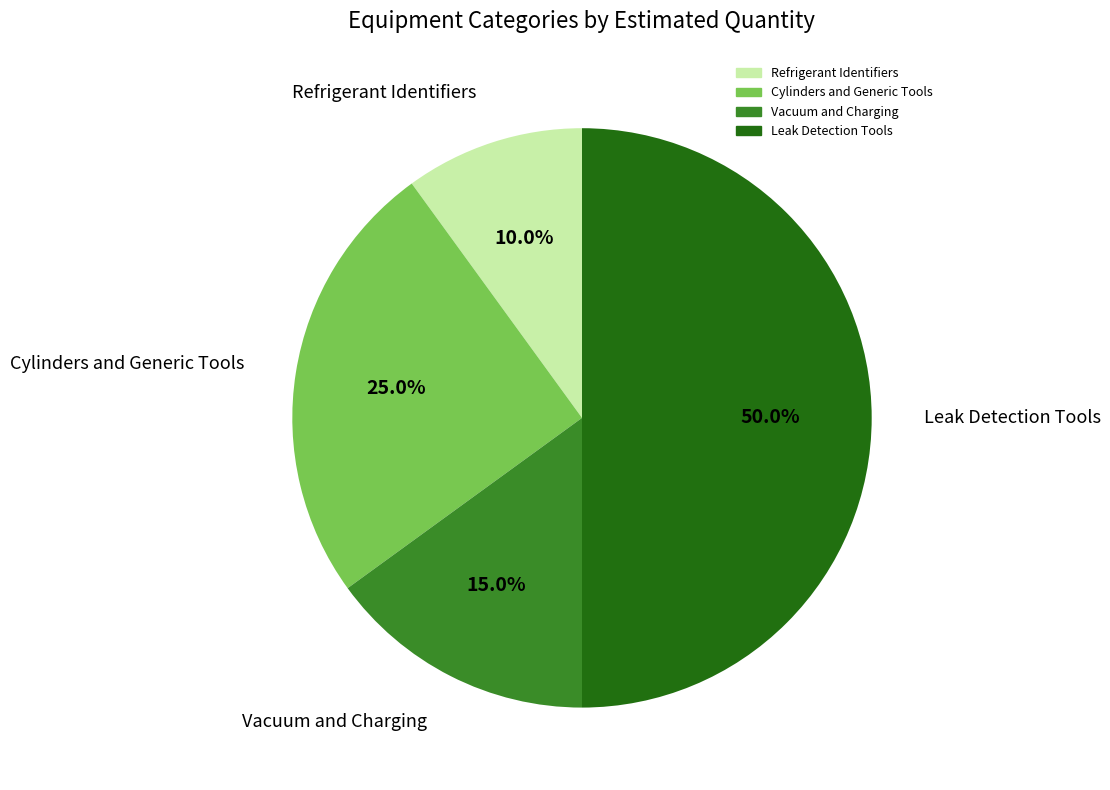

What is the smallest slice in the pie chart?

Refrigerant Identifiers